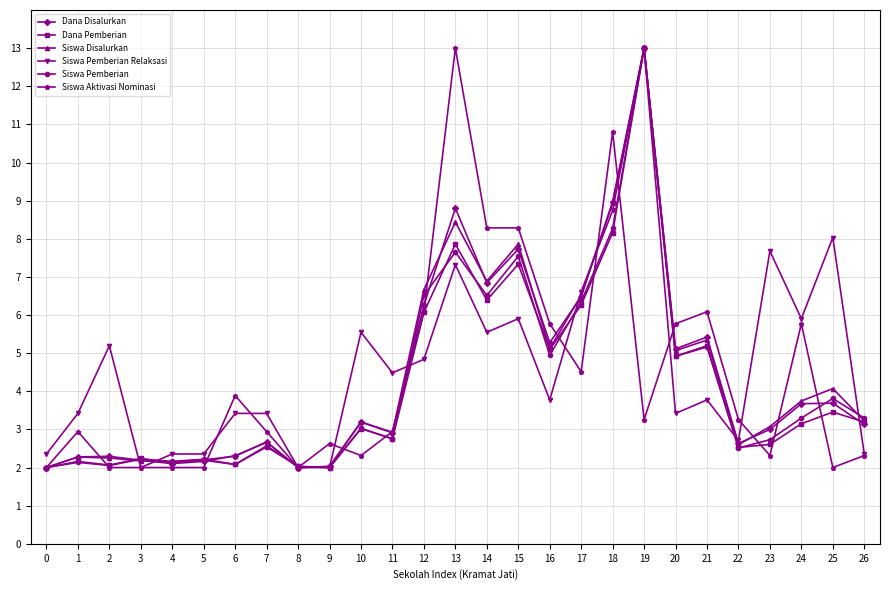

What is the value of the Dana Disalurkan point at the 13th from the left?

6.3